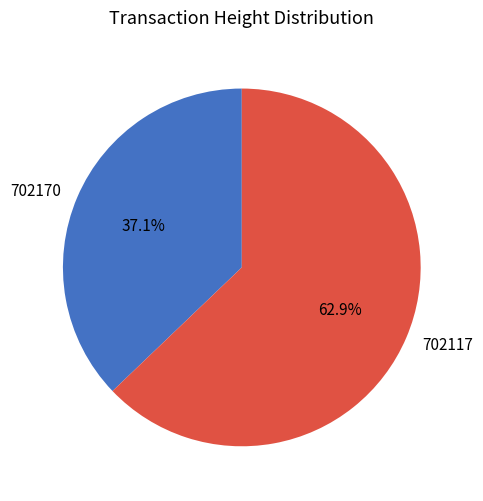

Which slice is the smallest?

702170